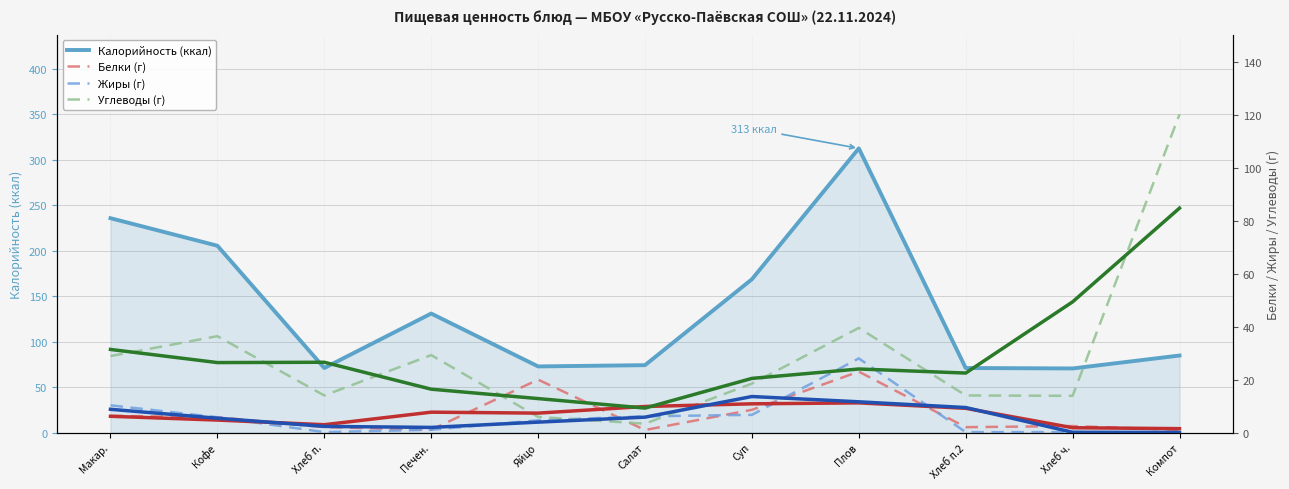

Which series has the widest spread of values?

Калорийность